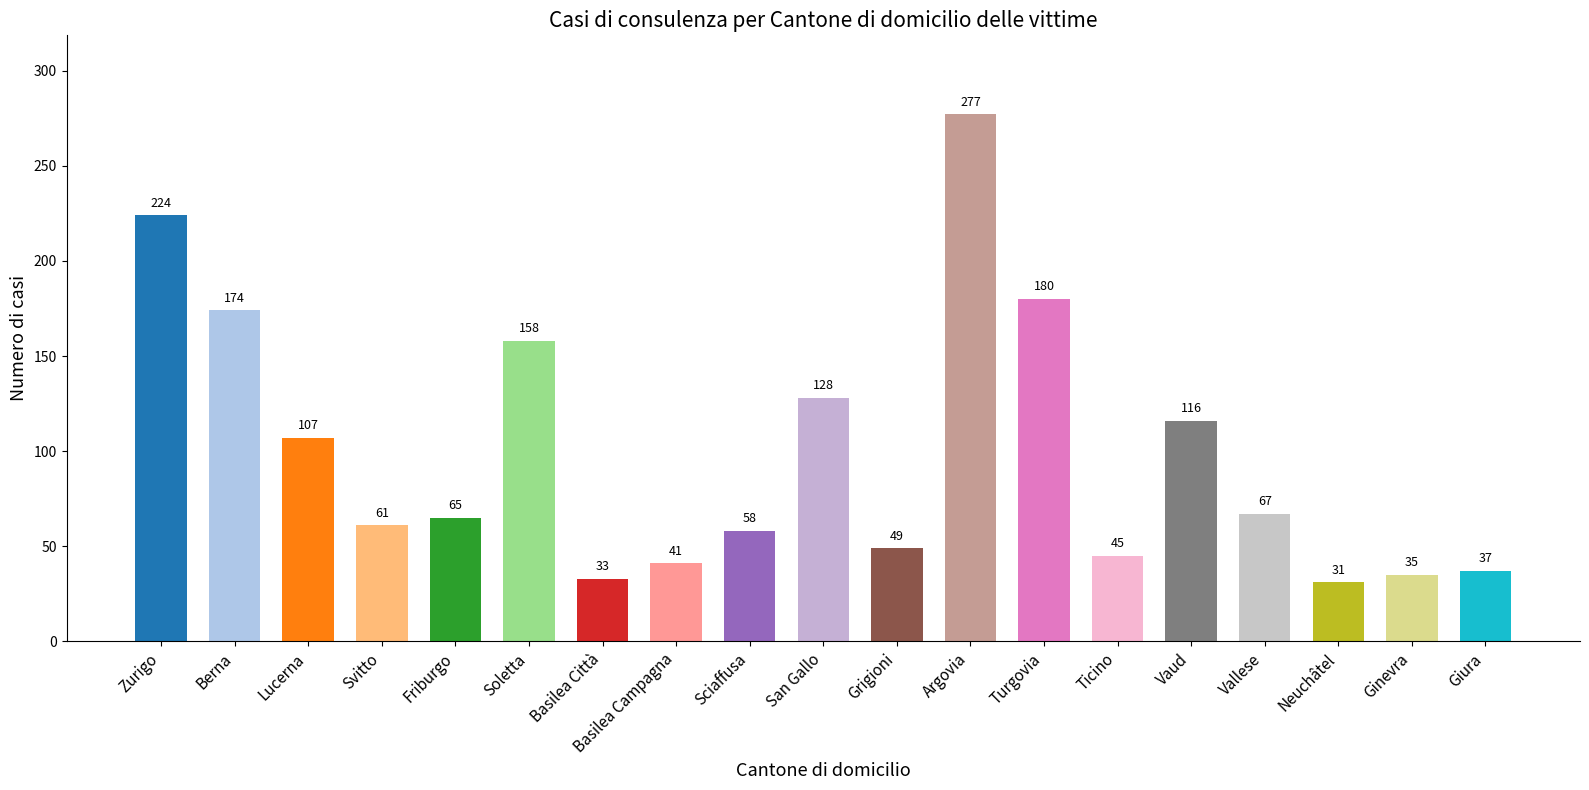

The value at Turgovia is 257. True or false?

False